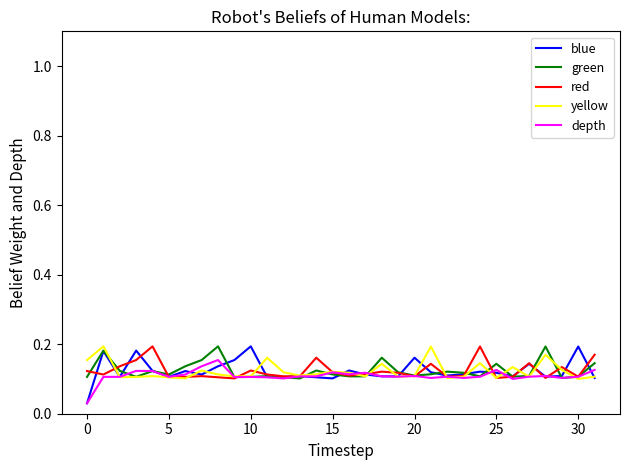

Is this an area chart (filled region under the line)?

No